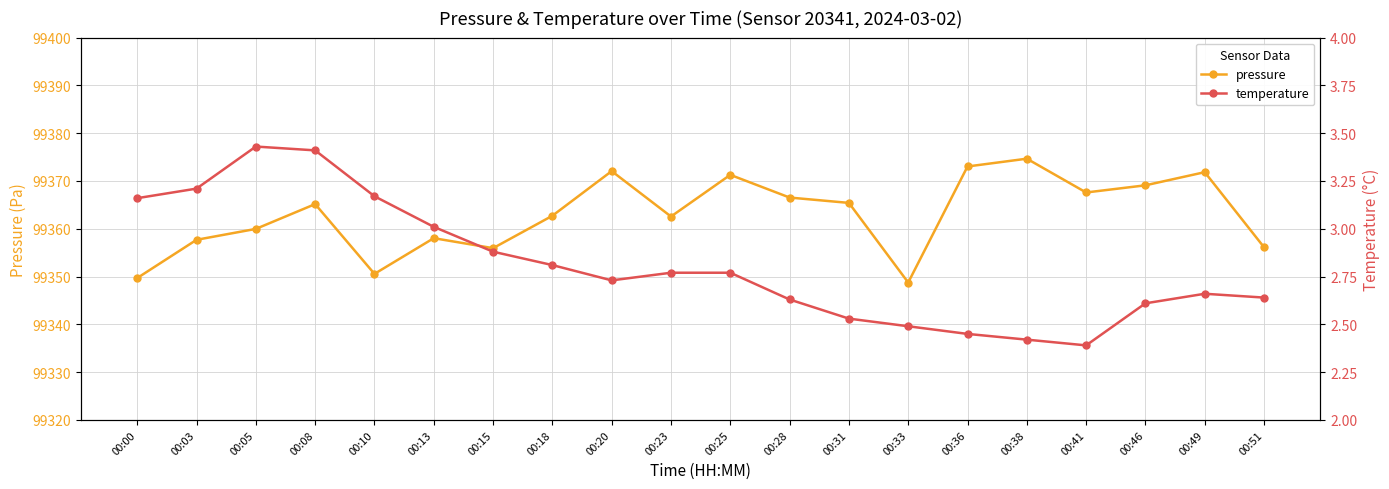

Where is pressure nearest to the value 99361?

00:05